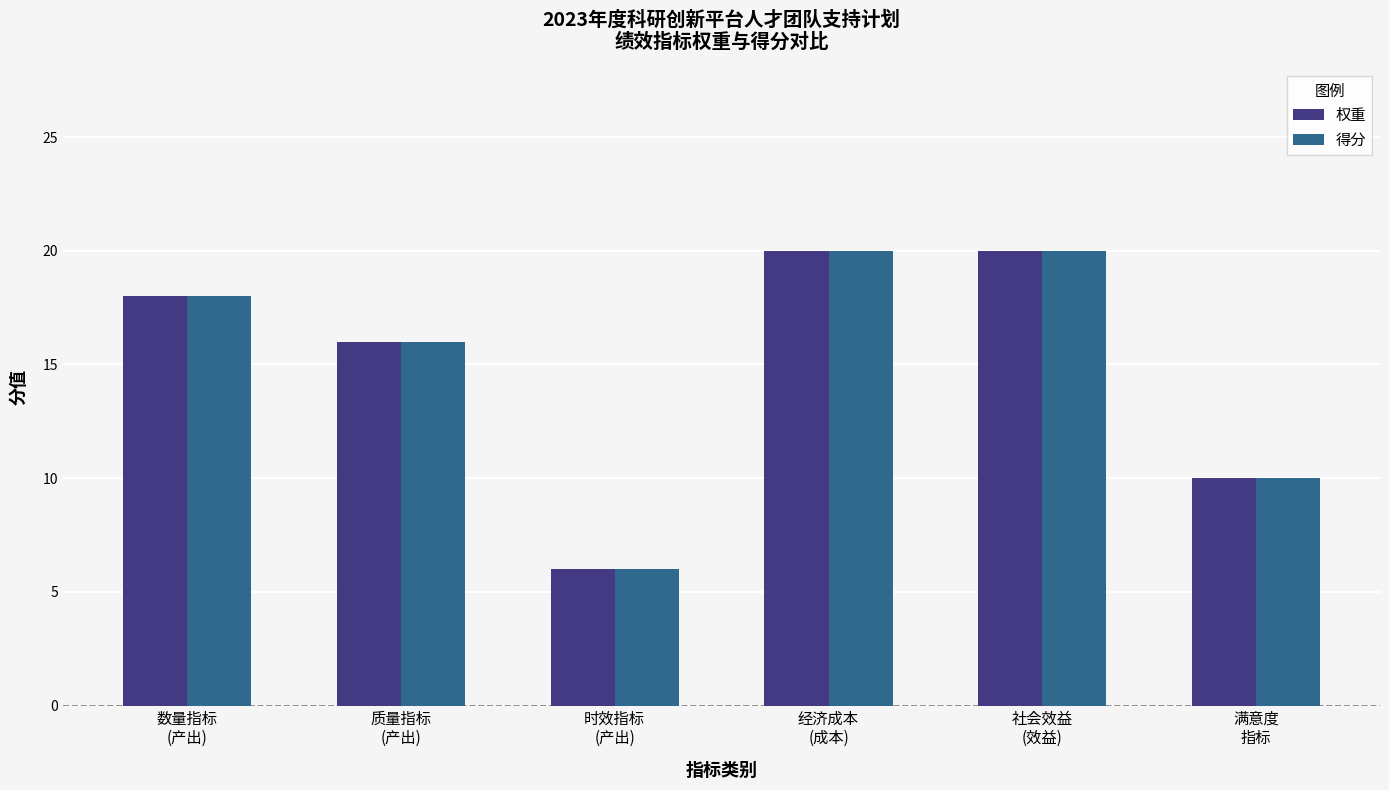

What is the value of the 得分 bar at the 1st from the left?

18